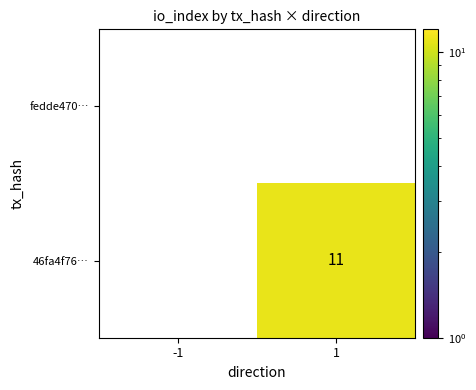

Between -1 and 1, which is larger?

1